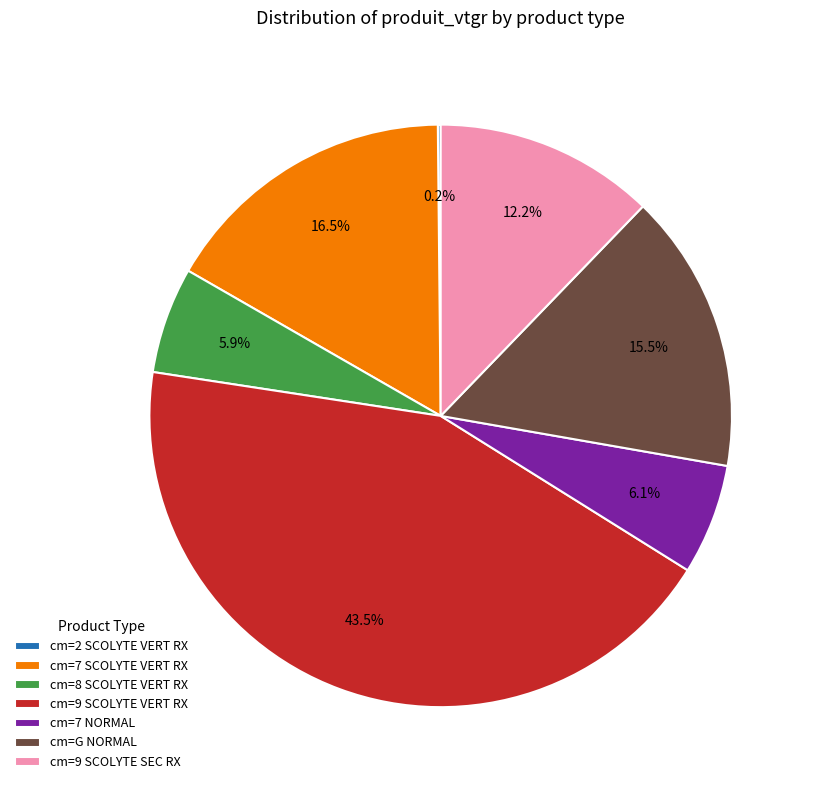

What is the ratio of the value at cm=7 SCOLYTE VERT RX to the value at cm=8 SCOLYTE VERT RX?

2.8